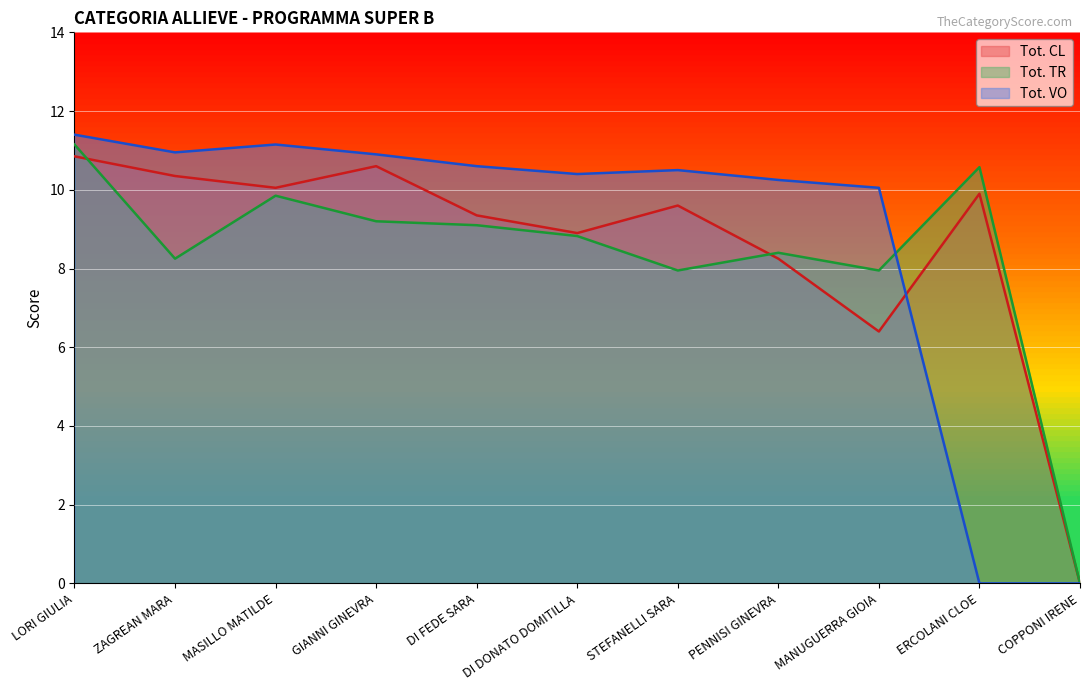

What is the maximum value for Tot. VO?

11.4